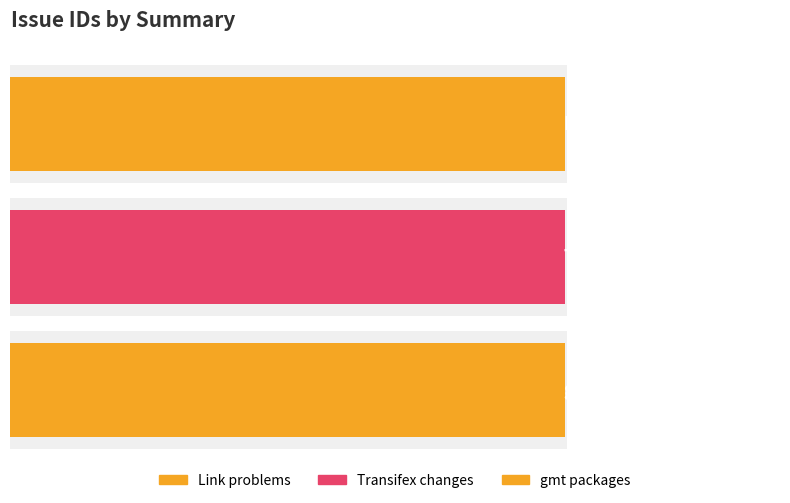

Which category has the highest value across all series?

Link problems